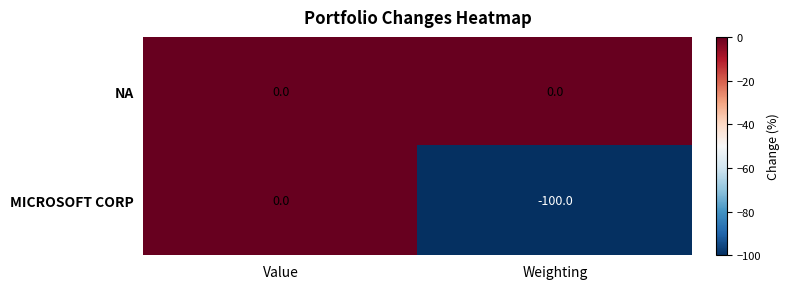

What is the average value of the MICROSOFT CORP series?

-50